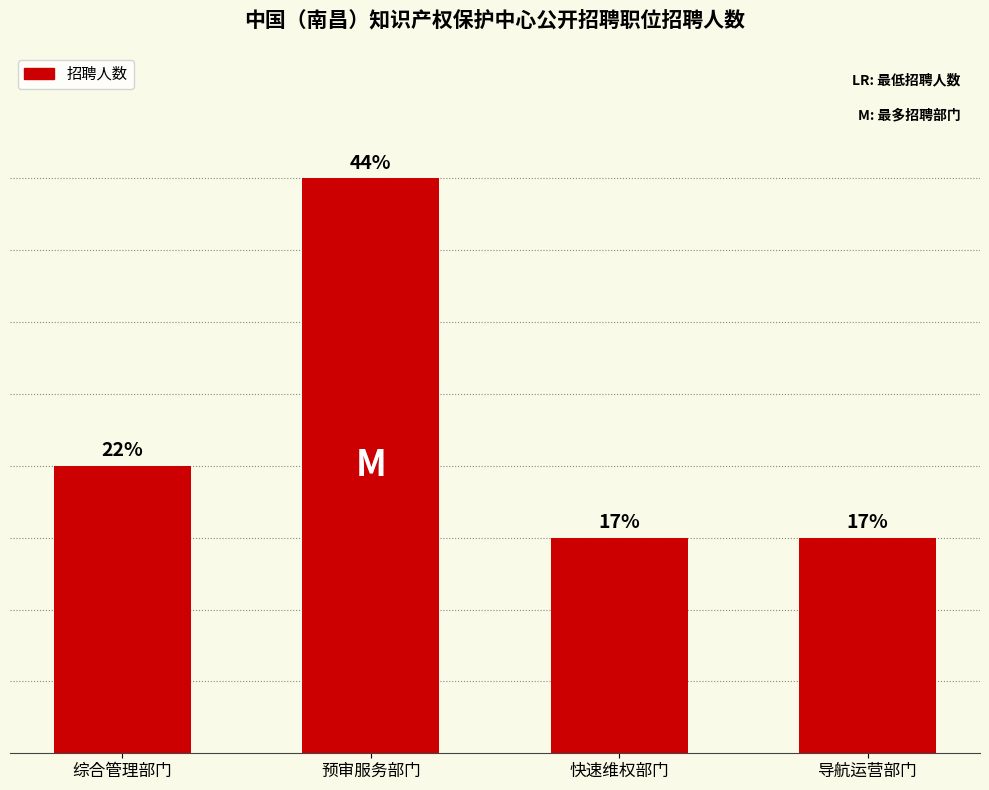

Does the chart contain any negative values?

No